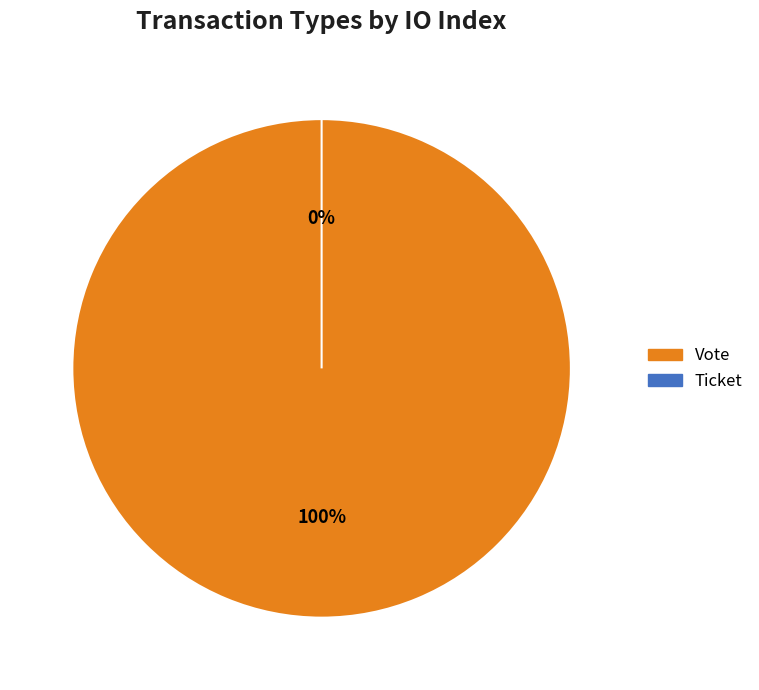

Do Vote and Ticket together represent more than half of the pie?

Yes